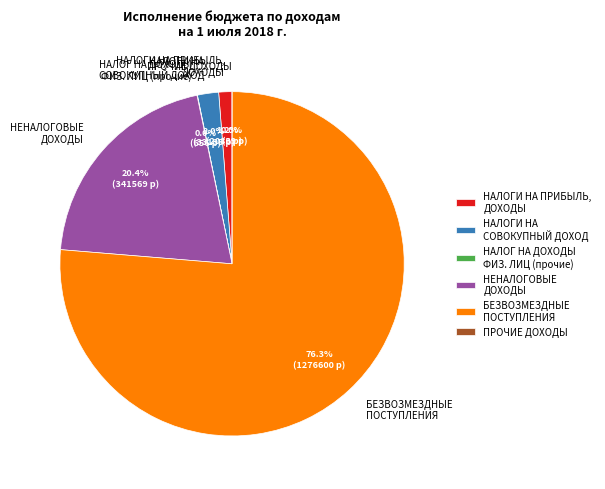

Which slice represents more than half of the pie?

БЕЗВОЗМЕЗДНЫЕ ПОСТУПЛЕНИЯ